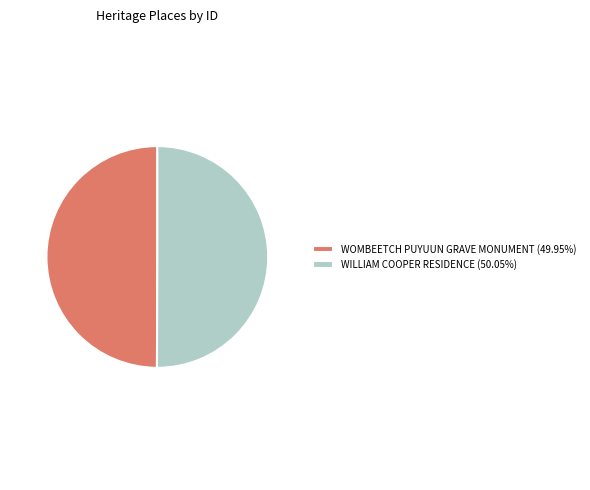

Do WILLIAM COOPER RESIDENCE (50.05%) and WOMBEETCH PUYUUN GRAVE MONUMENT (49.95%) together represent more than half of the pie?

Yes